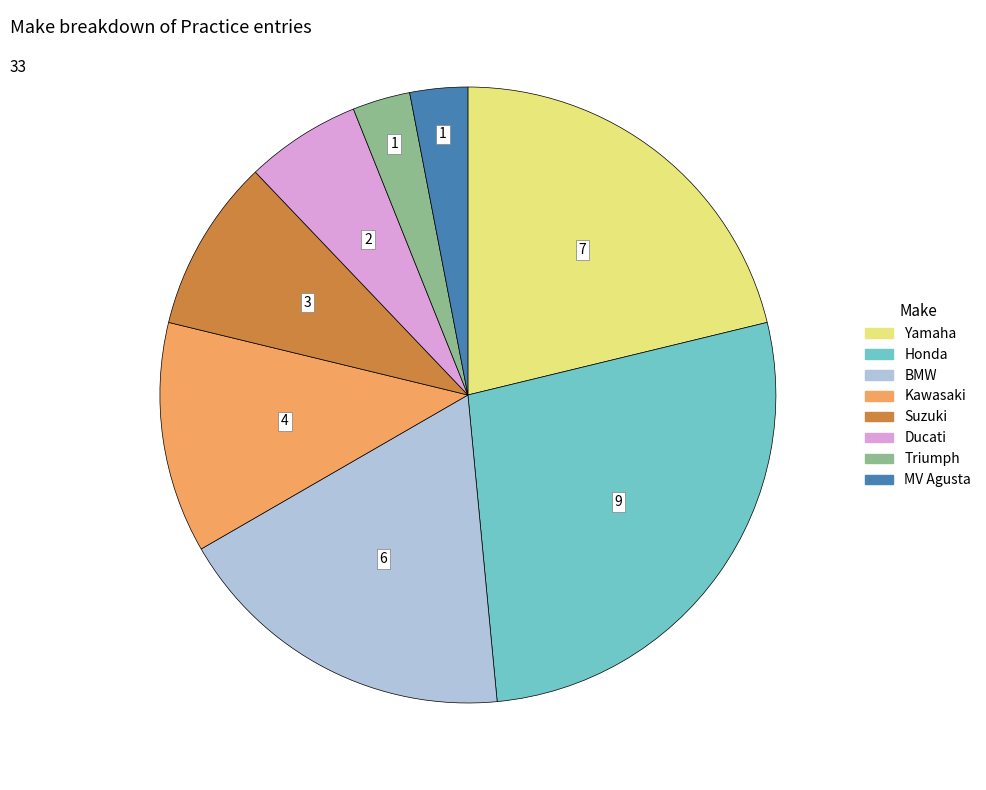

What is the largest slice in the pie chart?

Honda